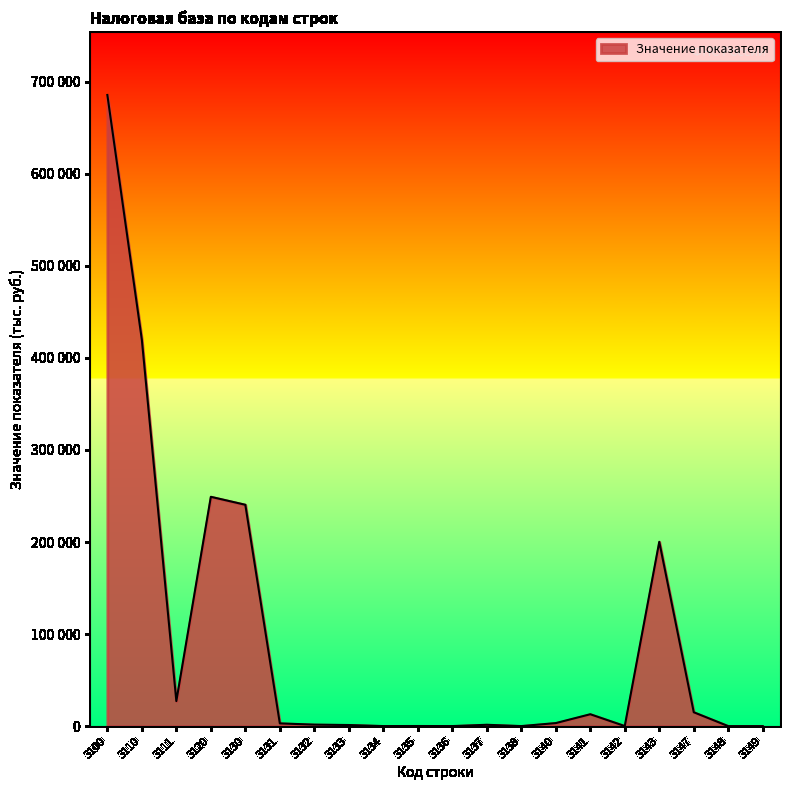

What is the maximum value shown in the chart?

685686